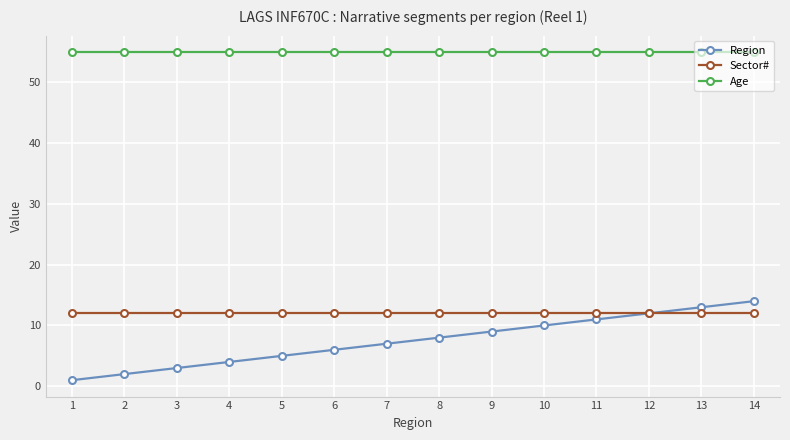

Rank the series at 5 from highest to lowest value.

Age, Sector#, Region